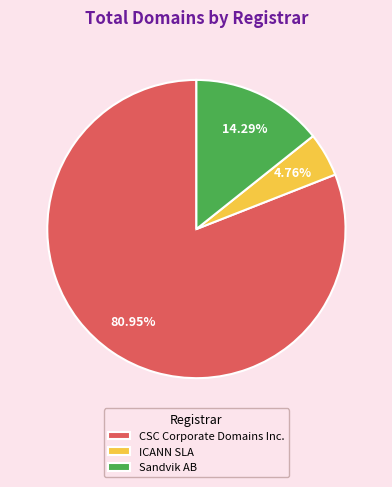

Which category accounts for the majority?

CSC Corporate Domains Inc.